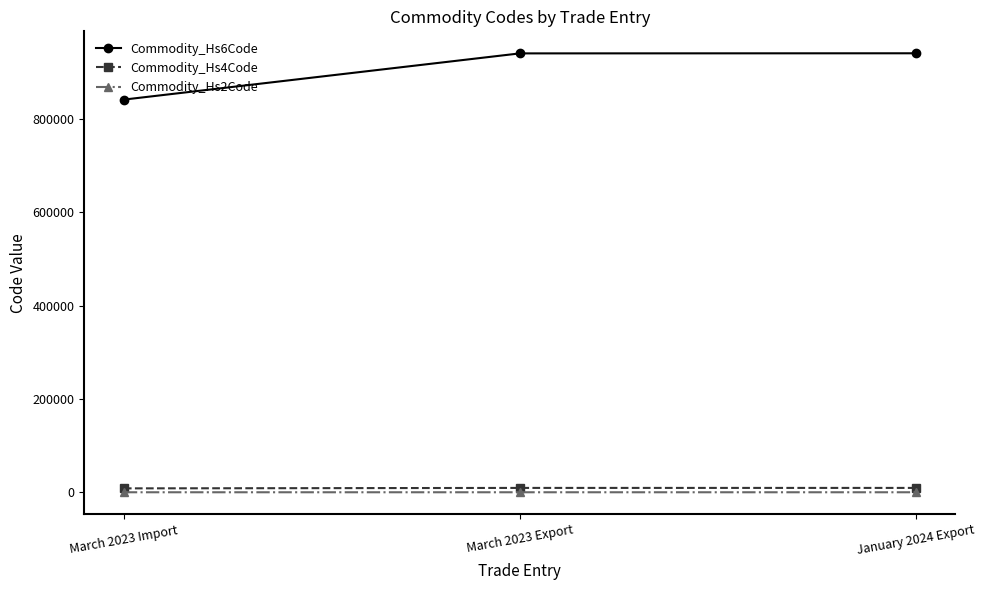

Is the value of Commodity_Hs4Code at March 2023 Export greater than the value of Commodity_Hs2Code at January 2024 Export?

Yes